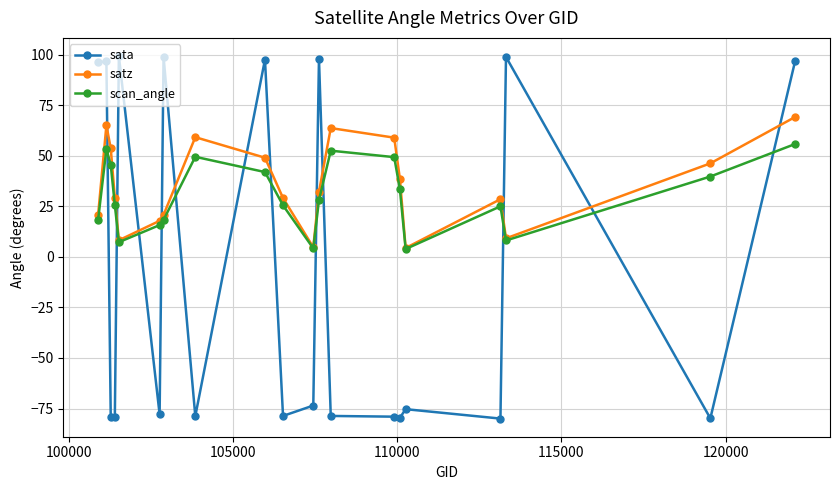

True or false: satz has more than 0 points higher than both neighbors.

True